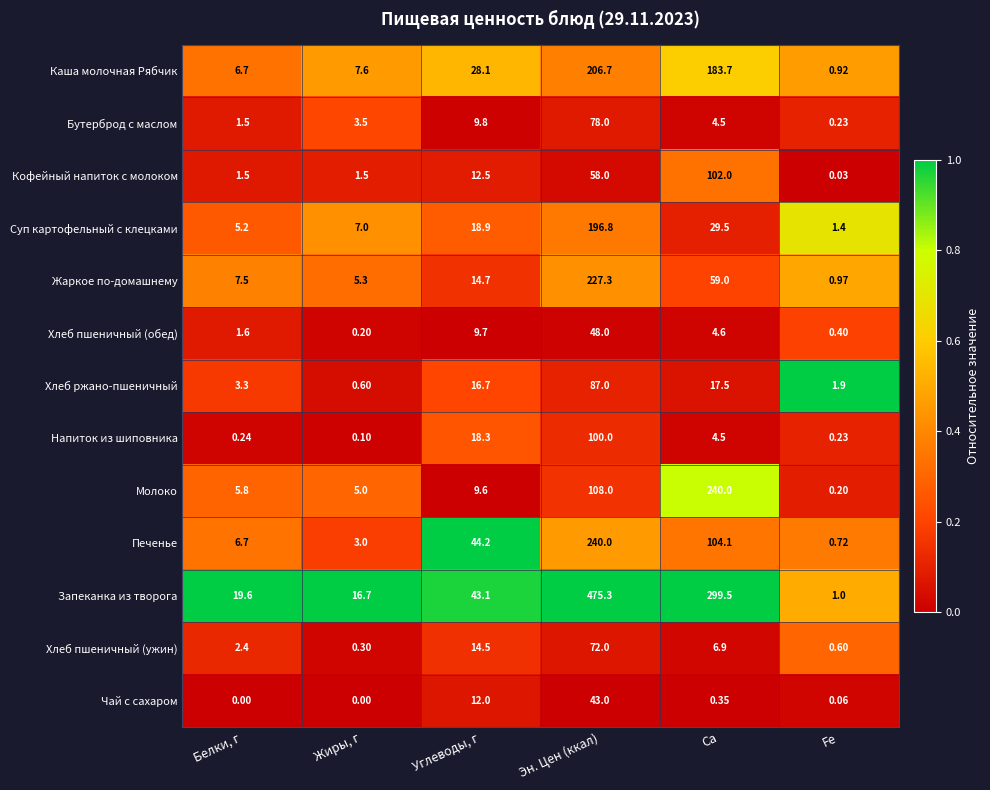

Where is Молоко nearest to the value 120?

Эн. Цен (ккал)